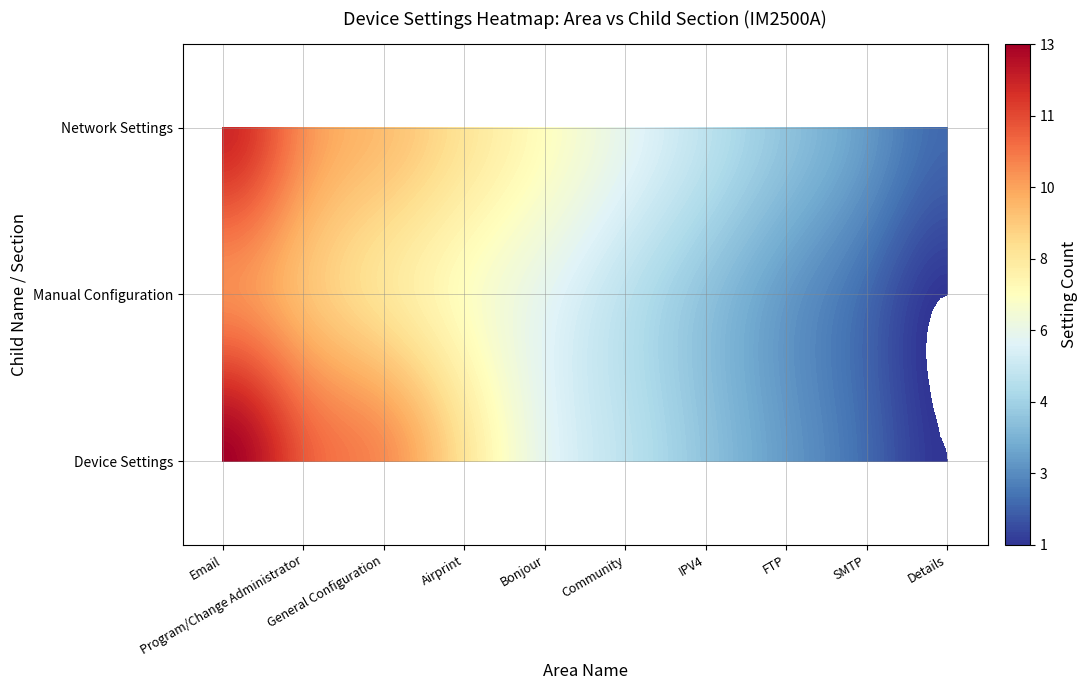

Between FTP and SMTP, which is larger?

FTP